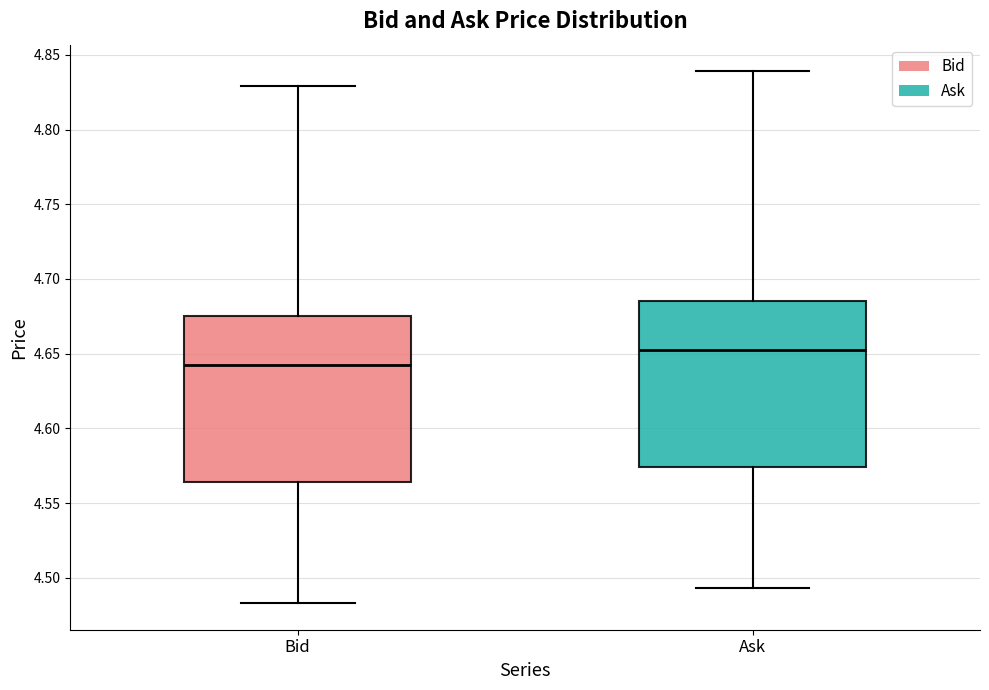

Which box's median line is the lowest?

Bid